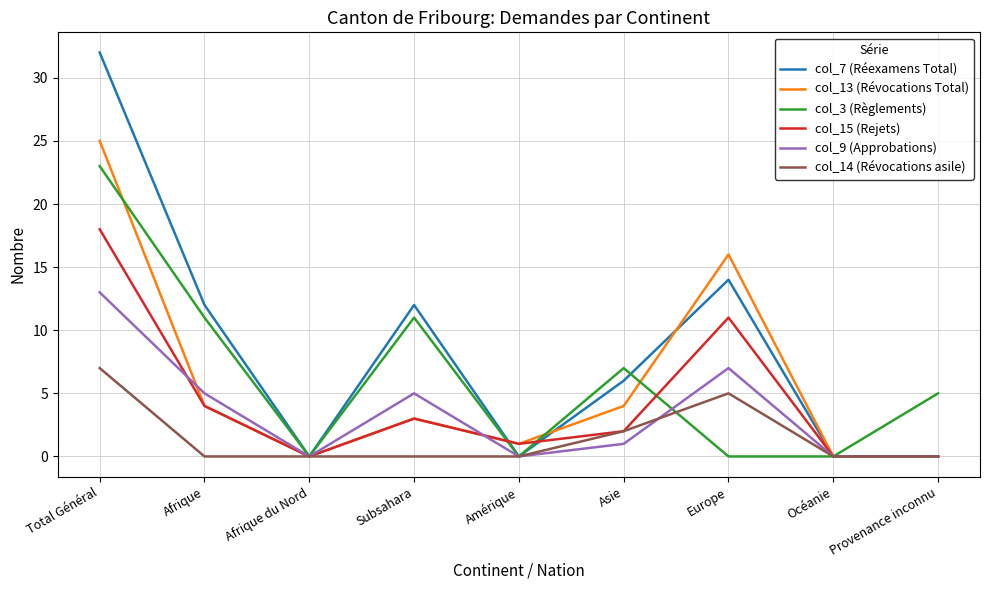

Which series has the largest range (max minus min)?

col_7 (Réexamens Total)